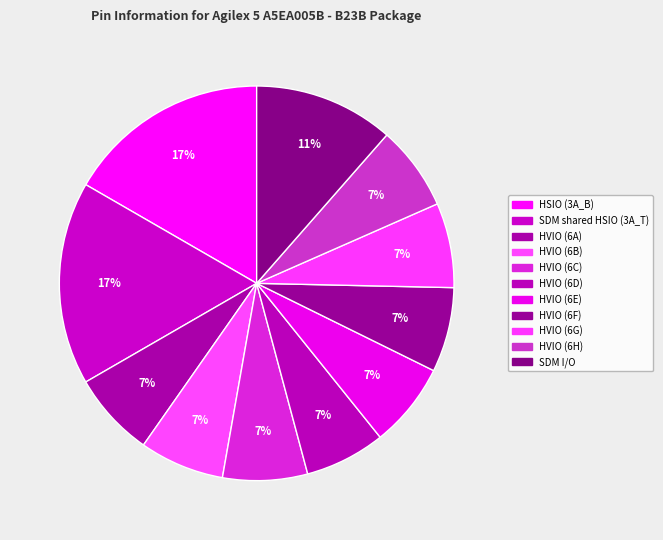

Between HVIO (6D) and HVIO (6A), which is larger?

HVIO (6A)